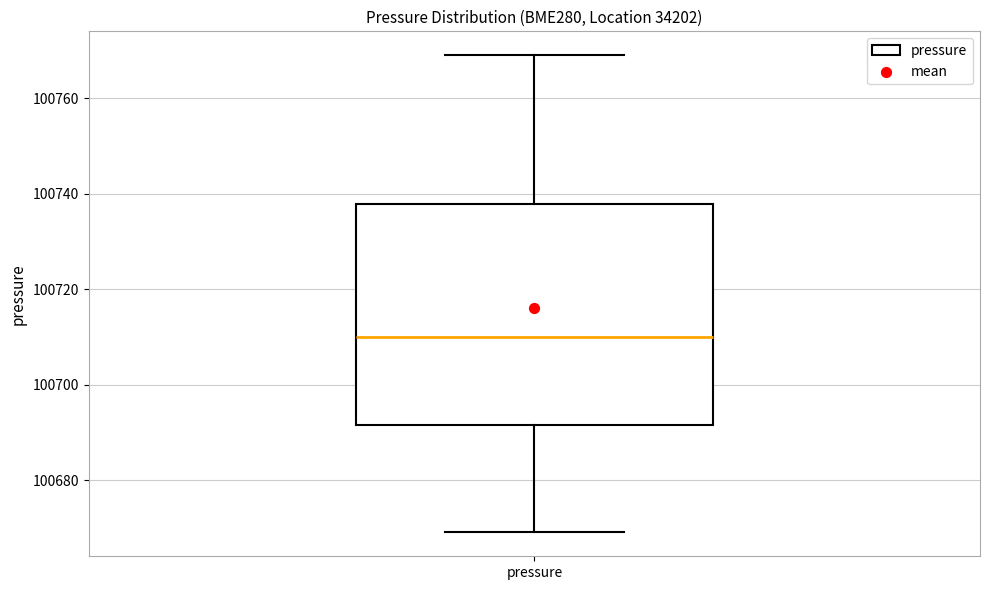

Transcribe this box plot: give where the median line is, the range the box spans, and where the two whiskers end, as read against the y-axis. The values are not printed on the chart, so give them approximately, as read against the axis.

median 100710, box 100692 to 100738, whiskers 100670 to 100770